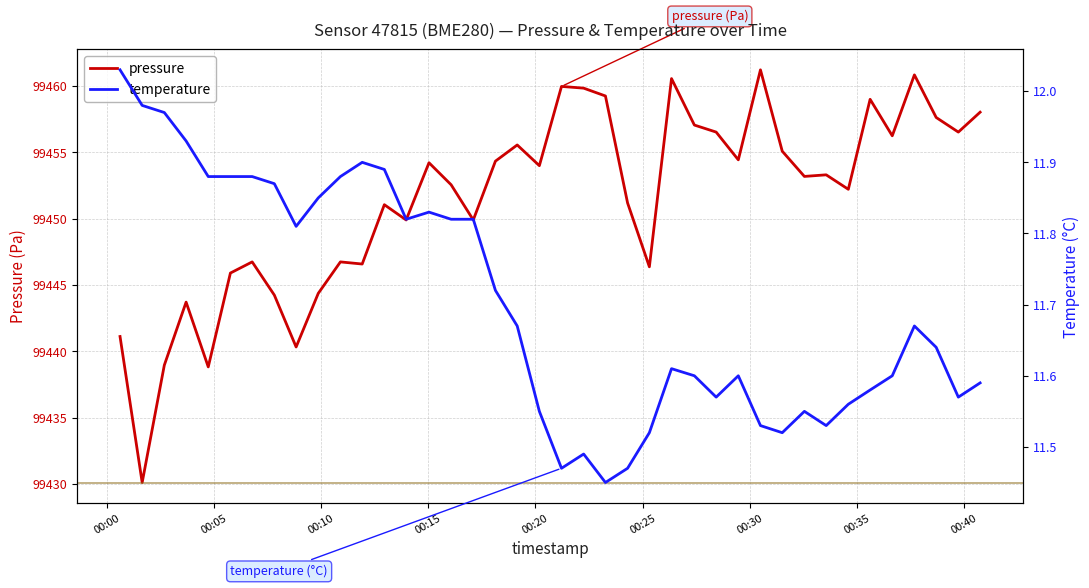

What is the value of the pressure point at the 29th from the left?

99454.4